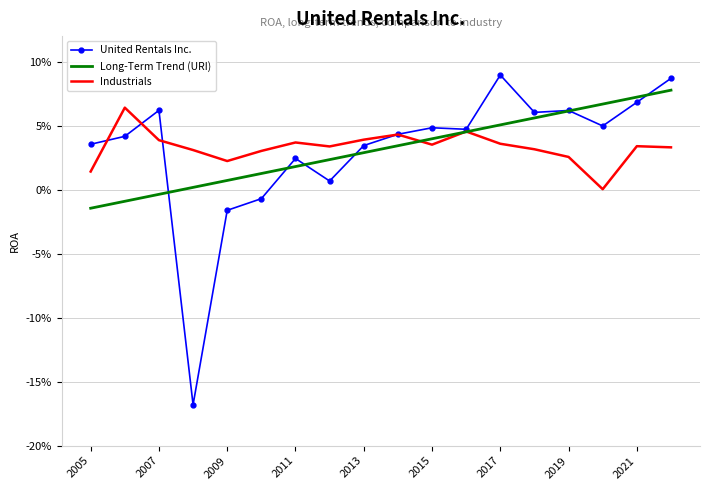

What are all the series names shown in the legend?

United Rentals Inc., Long-Term Trend (URI), Industrials